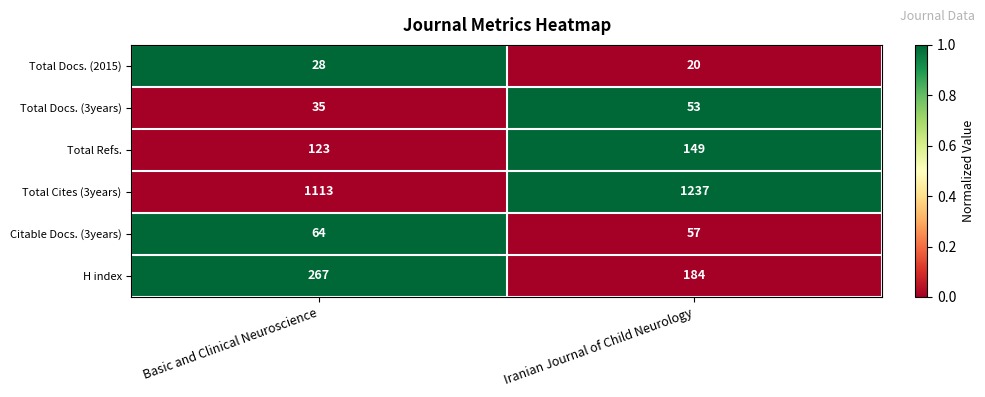

Is it true that H index equals 267 at Basic and Clinical Neuroscience?

True